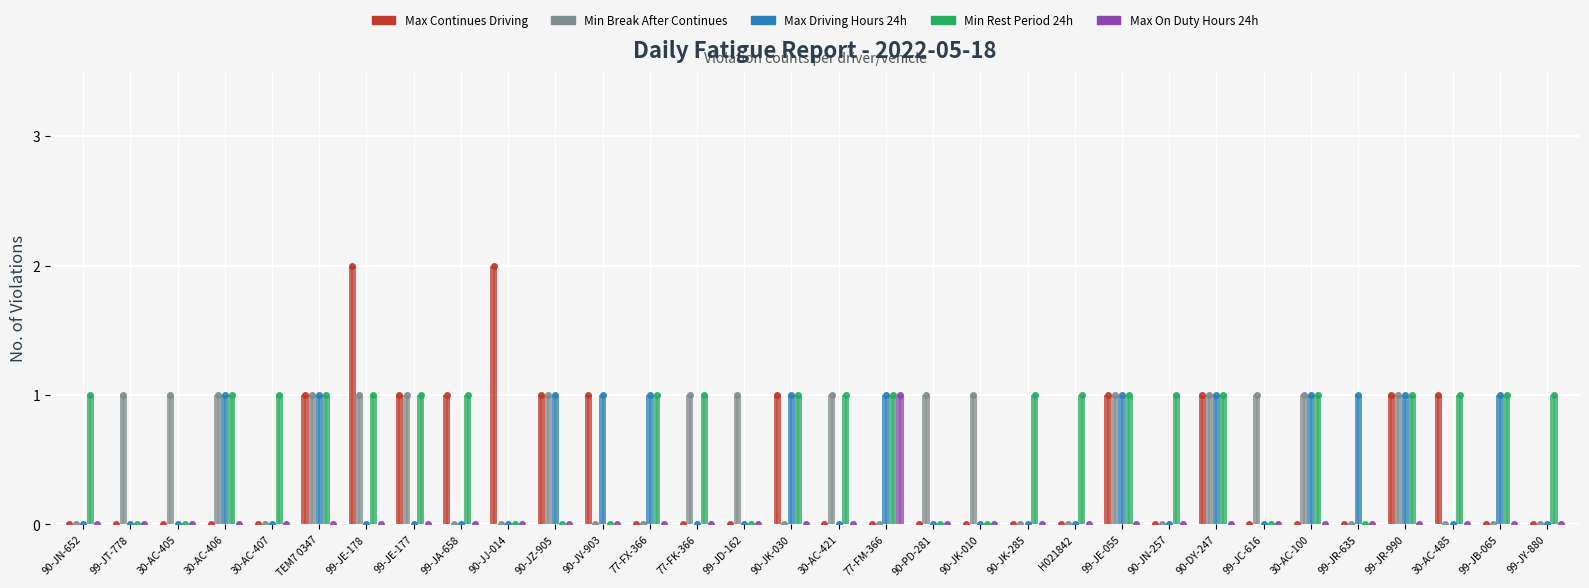

Rank the series at 30-AC-407 from lowest to highest value.

Max Continues Driving, Min Break After Continues, Max Driving Hours 24h, Max On Duty Hours 24h, Min Rest Period 24h